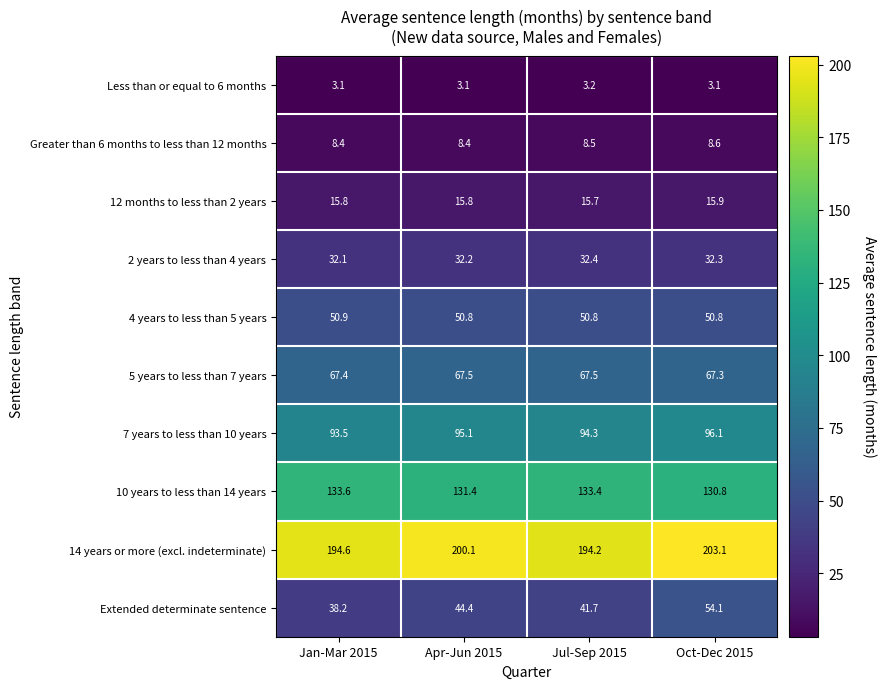

Which series has the widest spread of values?

Extended determinate sentence